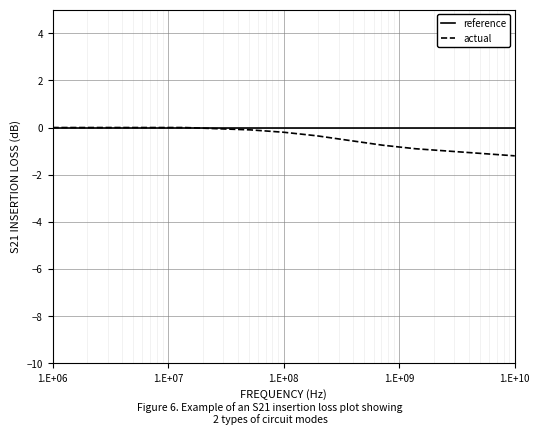

What is the smallest value displayed?

-1.2